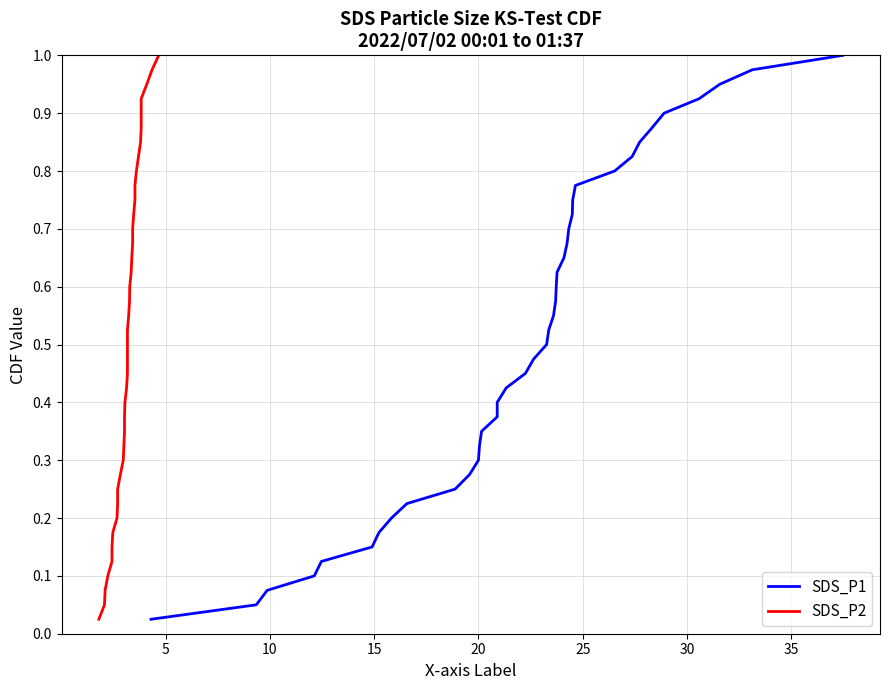

True or false: SDS_P1 has more than 2 interior local peaks.

False